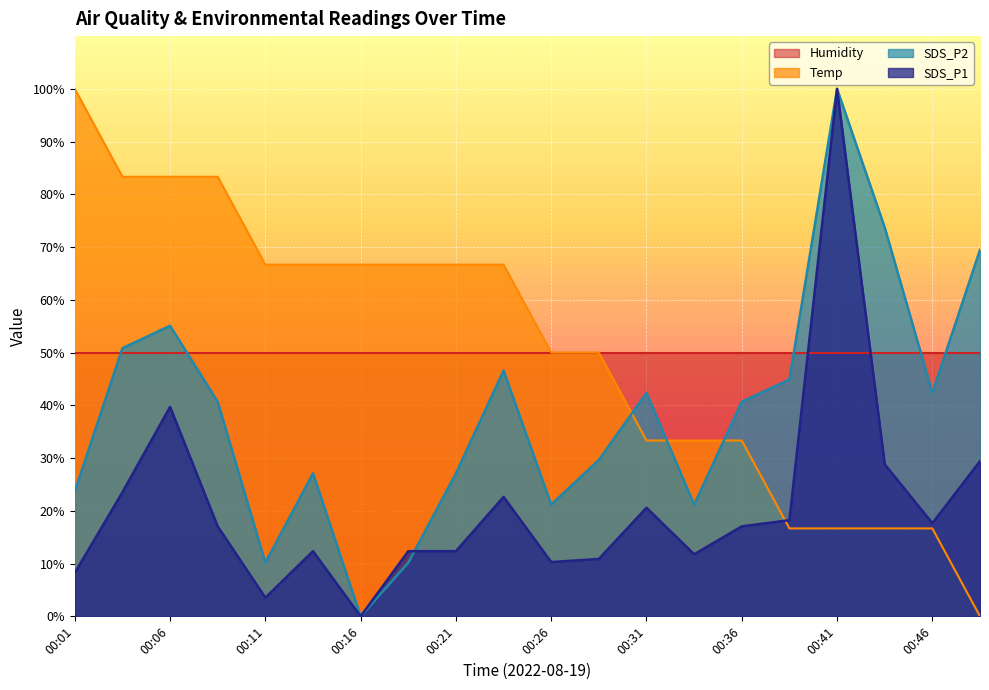

Which category has the highest value in the Temp series?

00:01